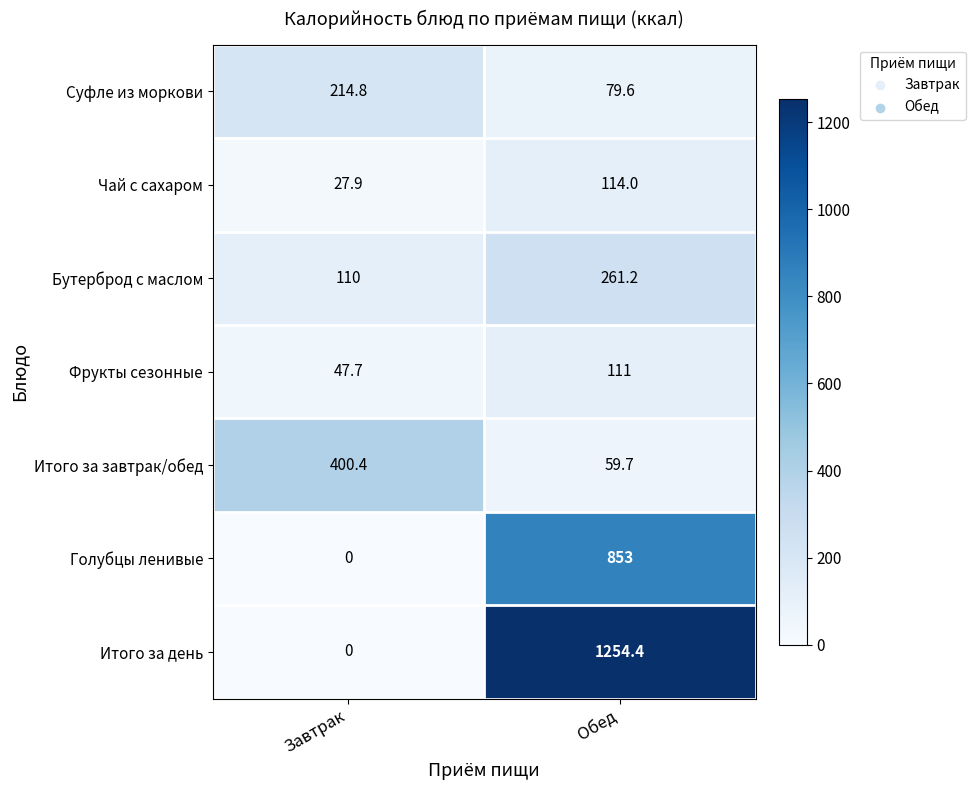

Count the number of categories in the chart.

2